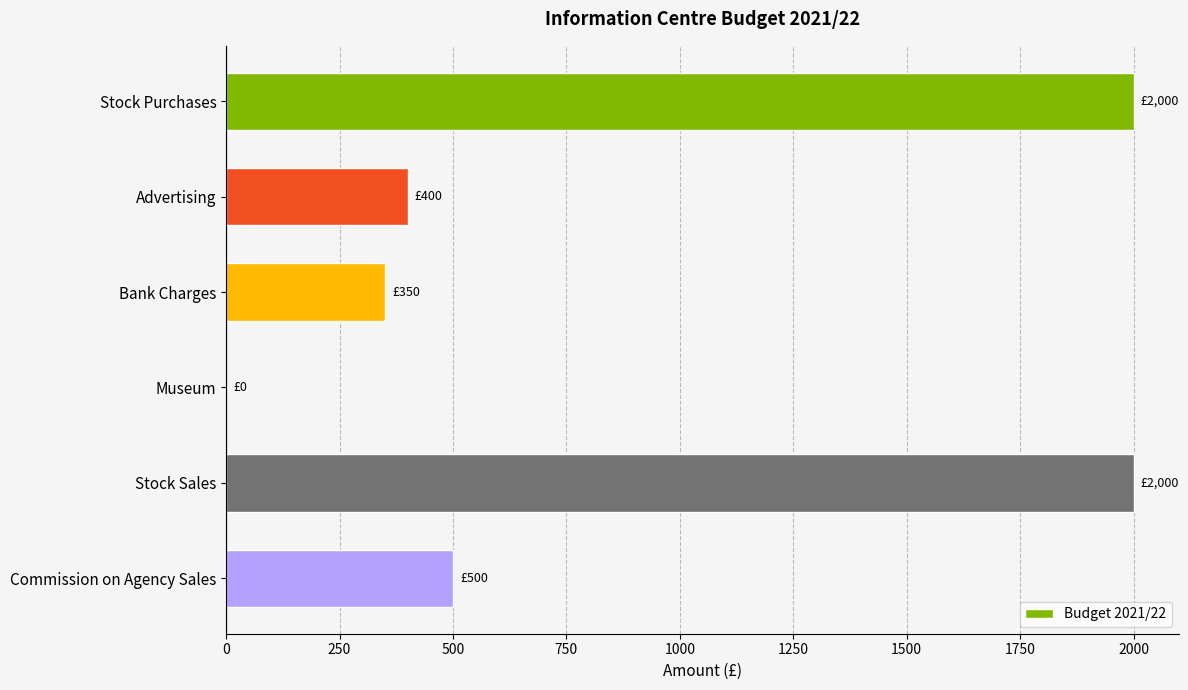

How many positive values are there?

5